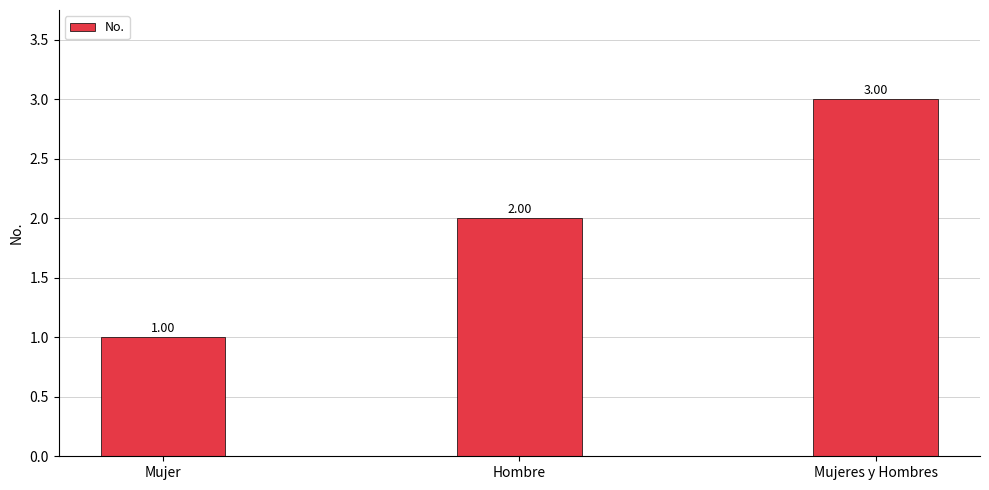

Reading left to right, extract all data points from this chart.

Mujer=1	Hombre=2	Mujeres y Hombres=3